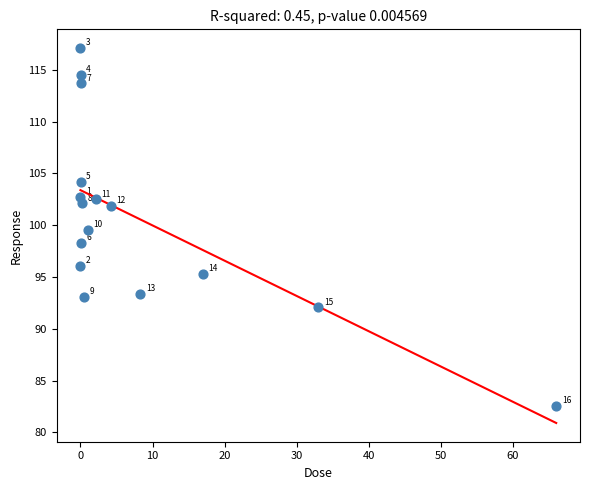

What Y value in the scatter plot is closest to 99?

99.5